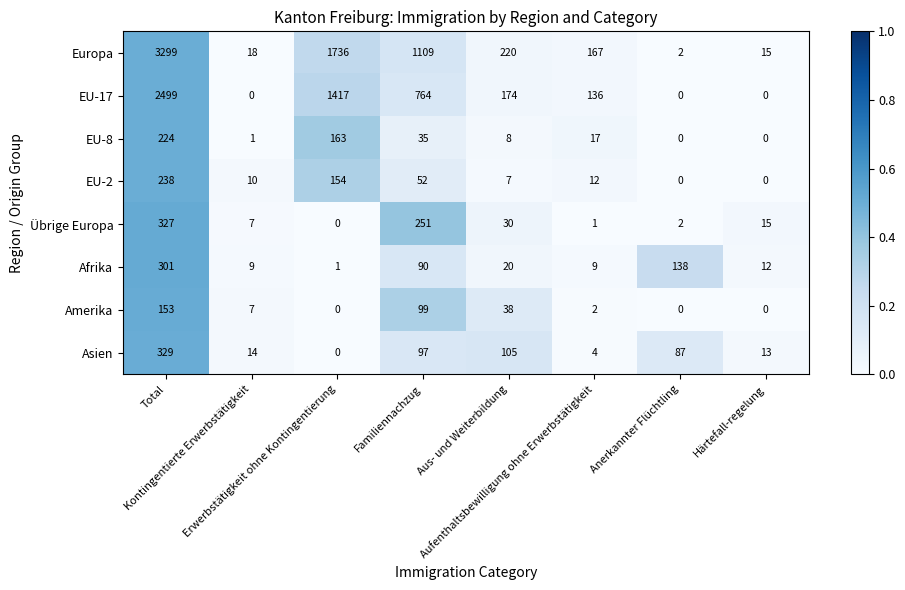

What is the greatest value displayed?

3299